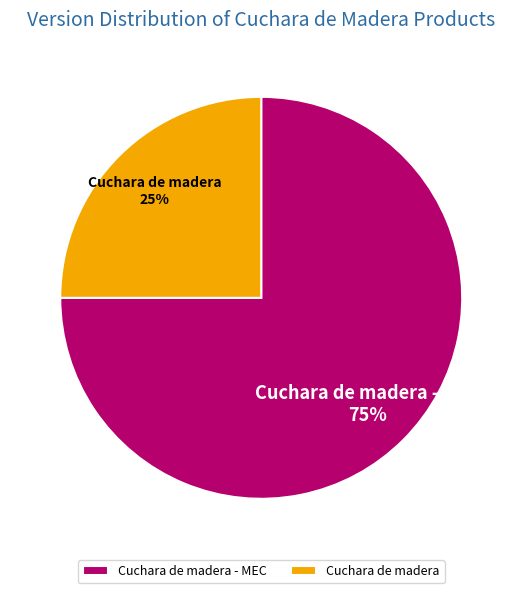

Approximately how many times larger is the value at Cuchara de madera compared to Cuchara de madera - MEC?

0.3